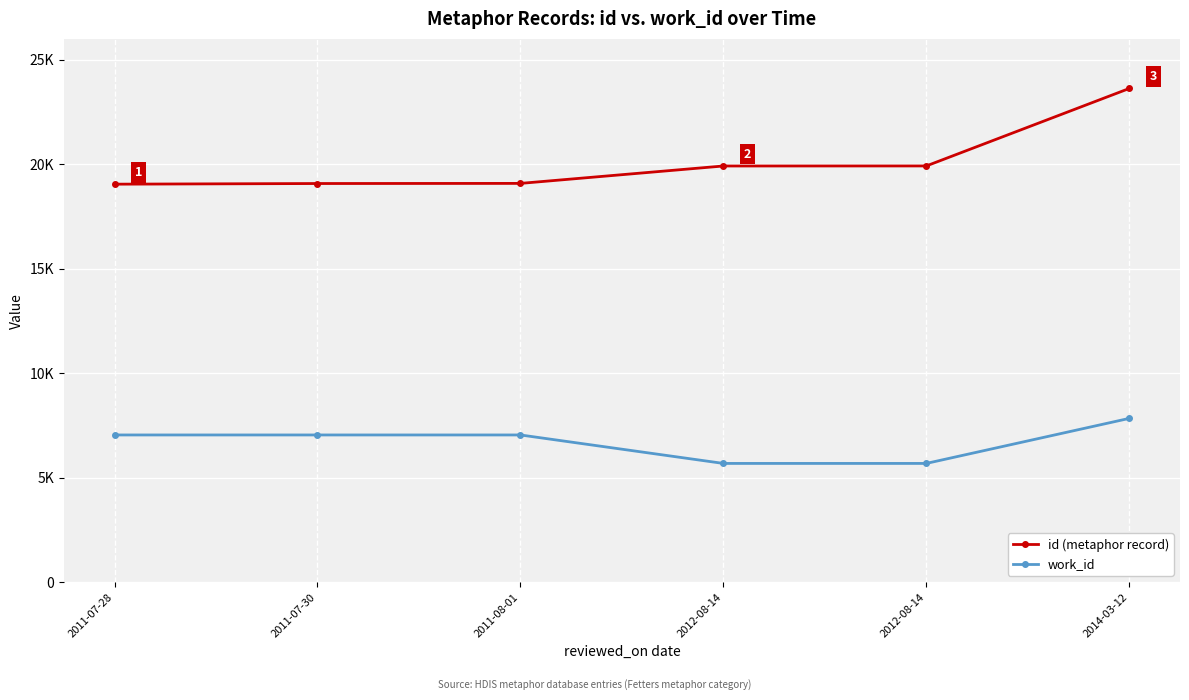

What is the spread (max minus min) of values at 2011-07-28?

12000